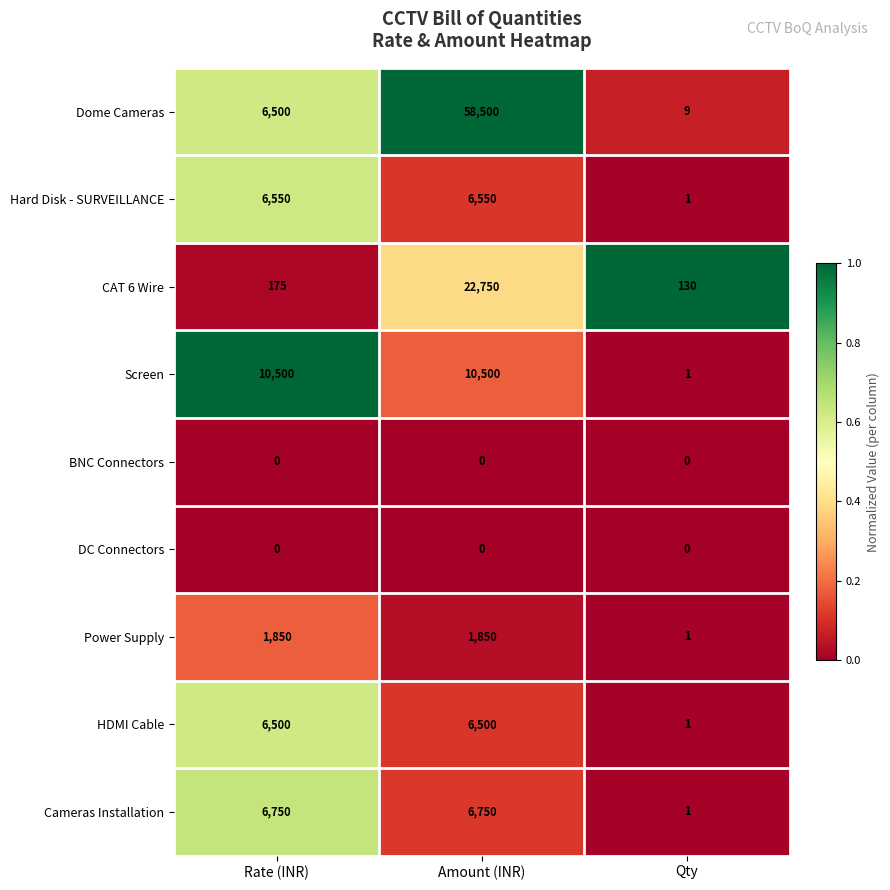

Reading left to right, list all the values displayed in this chart.

Dome Cameras: Rate (INR)=6500	Amount (INR)=58500	Qty=9
Hard Disk - SURVEILLANCE: Rate (INR)=6550	Amount (INR)=6550	Qty=1
CAT 6 Wire: Rate (INR)=175	Amount (INR)=22750	Qty=130
Screen: Rate (INR)=10500	Amount (INR)=10500	Qty=1
BNC Connectors: Rate (INR)=0	Amount (INR)=0	Qty=0
DC Connectors: Rate (INR)=0	Amount (INR)=0	Qty=0
Power Supply: Rate (INR)=1850	Amount (INR)=1850	Qty=1
HDMI Cable: Rate (INR)=6500	Amount (INR)=6500	Qty=1
Cameras Installation: Rate (INR)=6750	Amount (INR)=6750	Qty=1